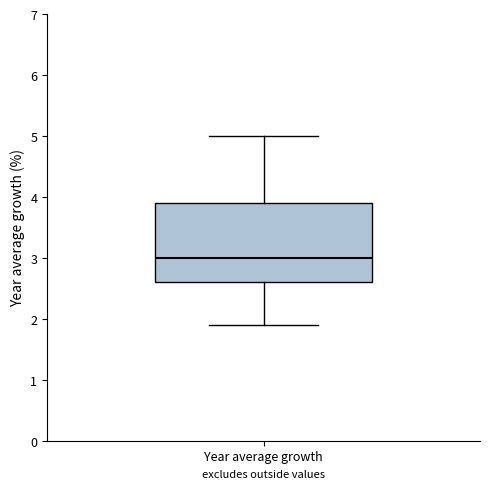

Where is the upper edge of the box for Year average growth on the y-axis? The values are not printed on the chart, so give them approximately, as read against the axis.

3.9